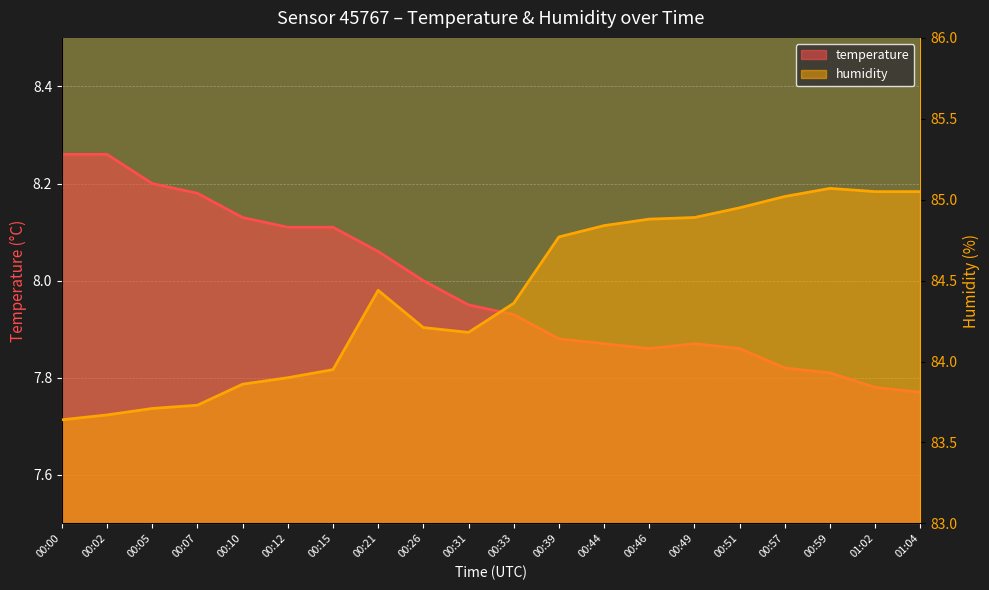

How many interior local peaks does the humidity series have?

2